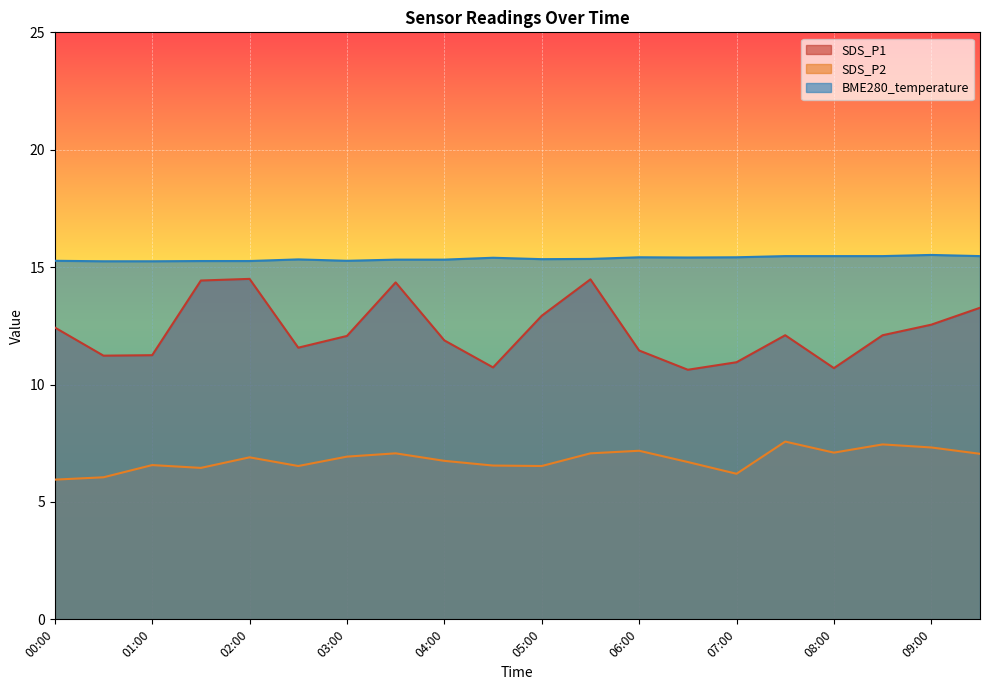

How many values in the SDS_P2 series exceed 6?

19